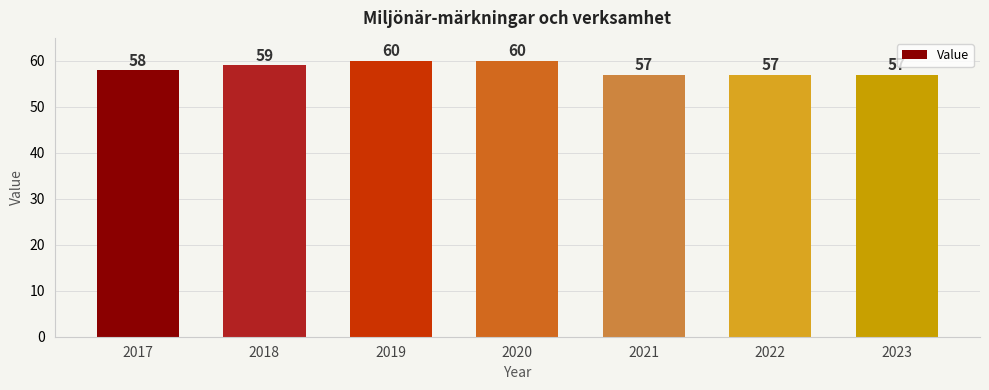

Where is the data nearest to the value 58?

2017